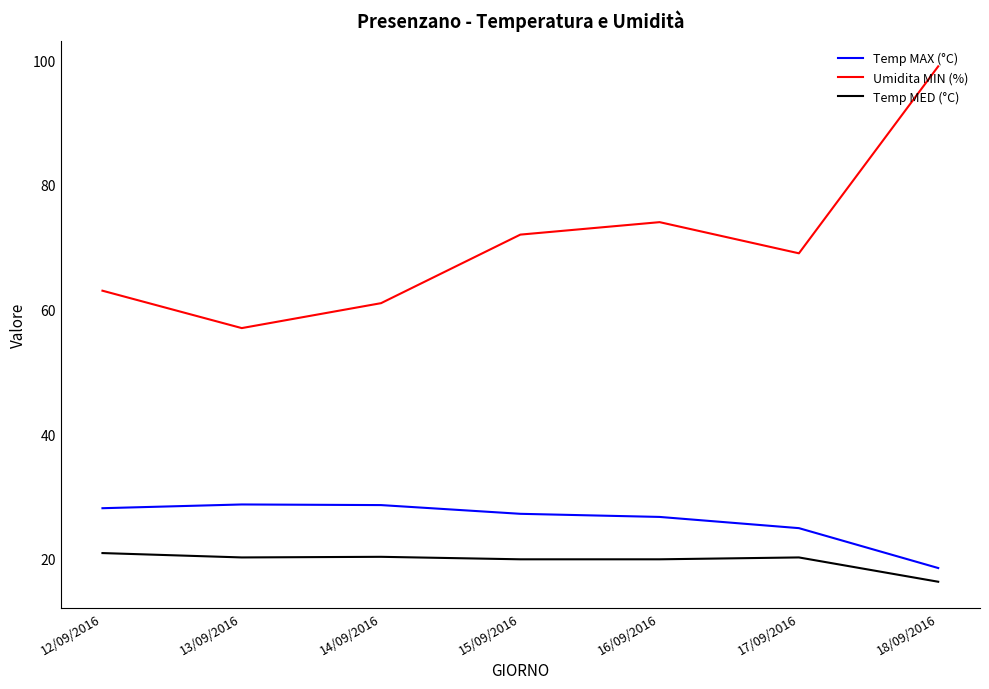

Which series changed the most between 15/09/2016 and 18/09/2016?

Umidita MIN (%)